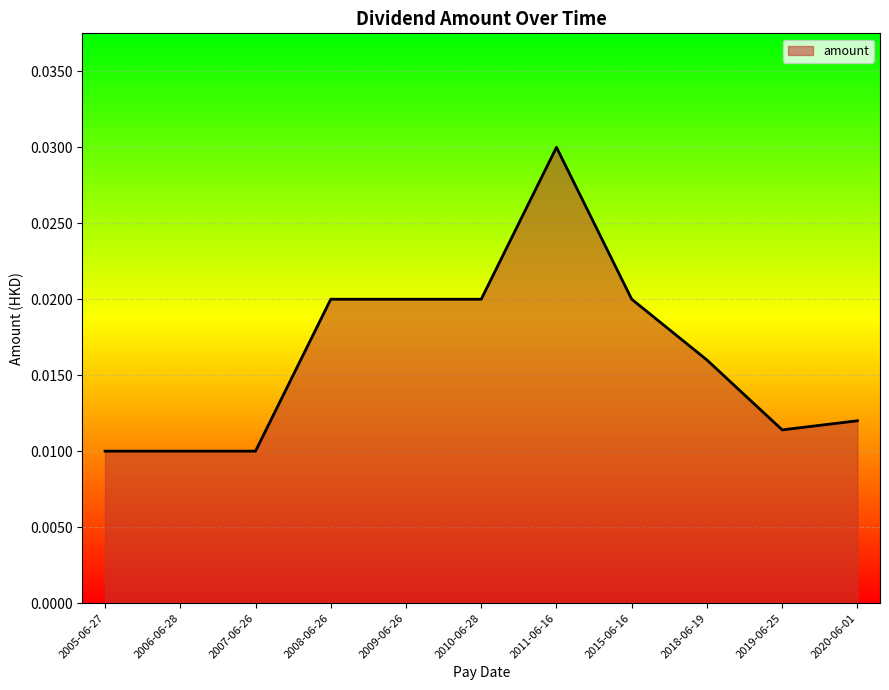

Between 2011-06-16 and 2007-06-26, which is larger?

2011-06-16